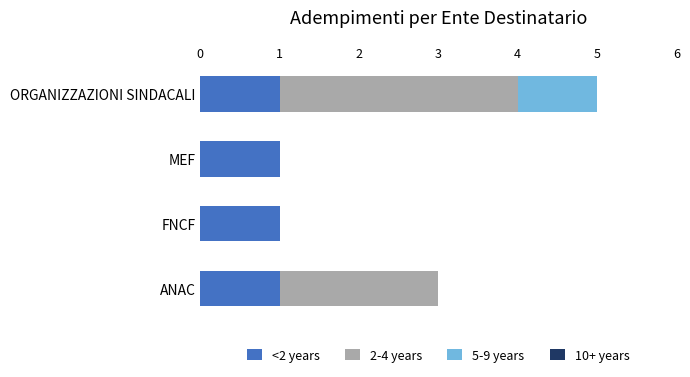

At which category is the sum across all series the highest?

ORGANIZZAZIONI SINDACALI